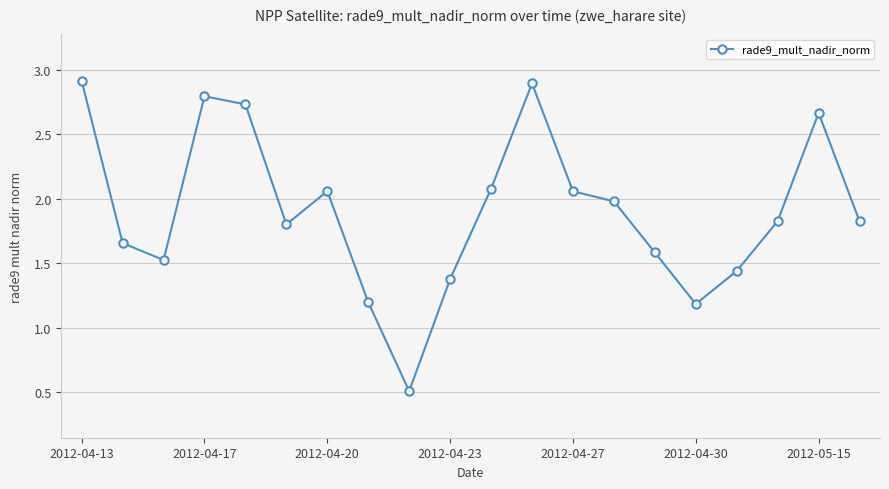

How many points are lower than both their immediate neighbors (excluding endpoints)?

4